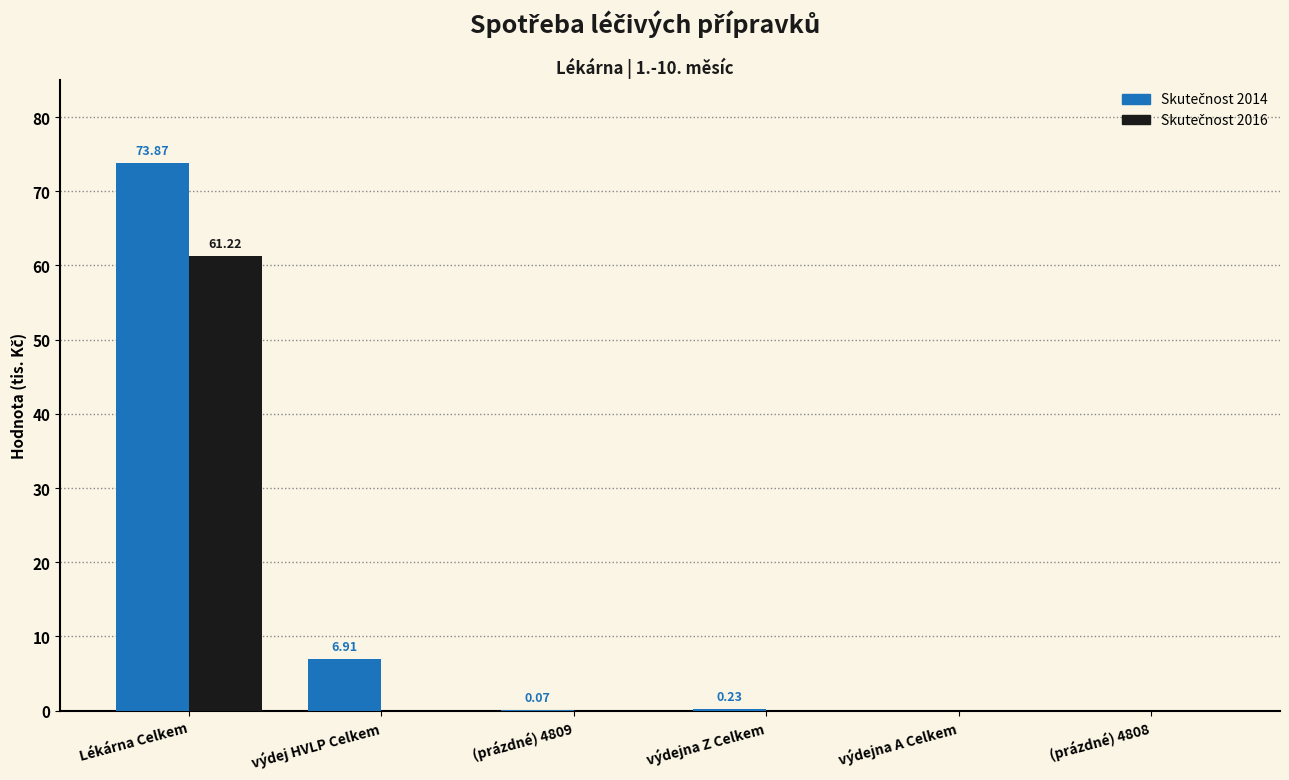

Which category has the highest value across all series?

Lékárna Celkem